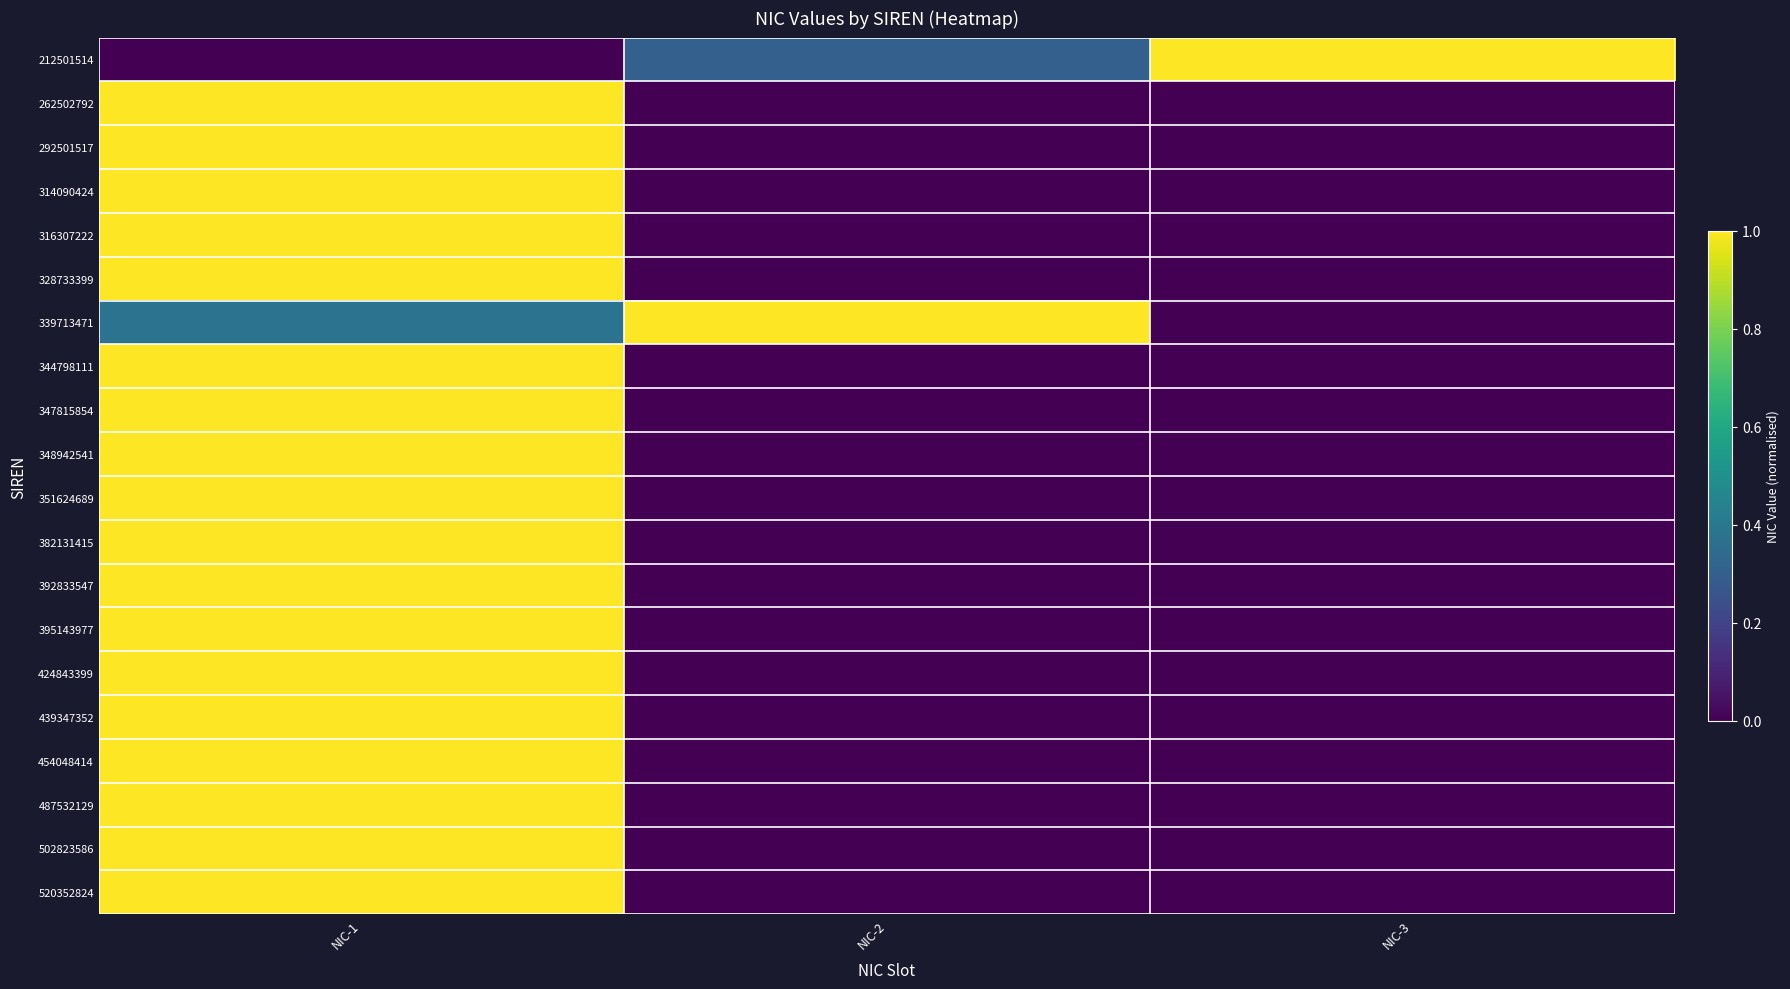

At how many categories does at least one series exceed 0?

3